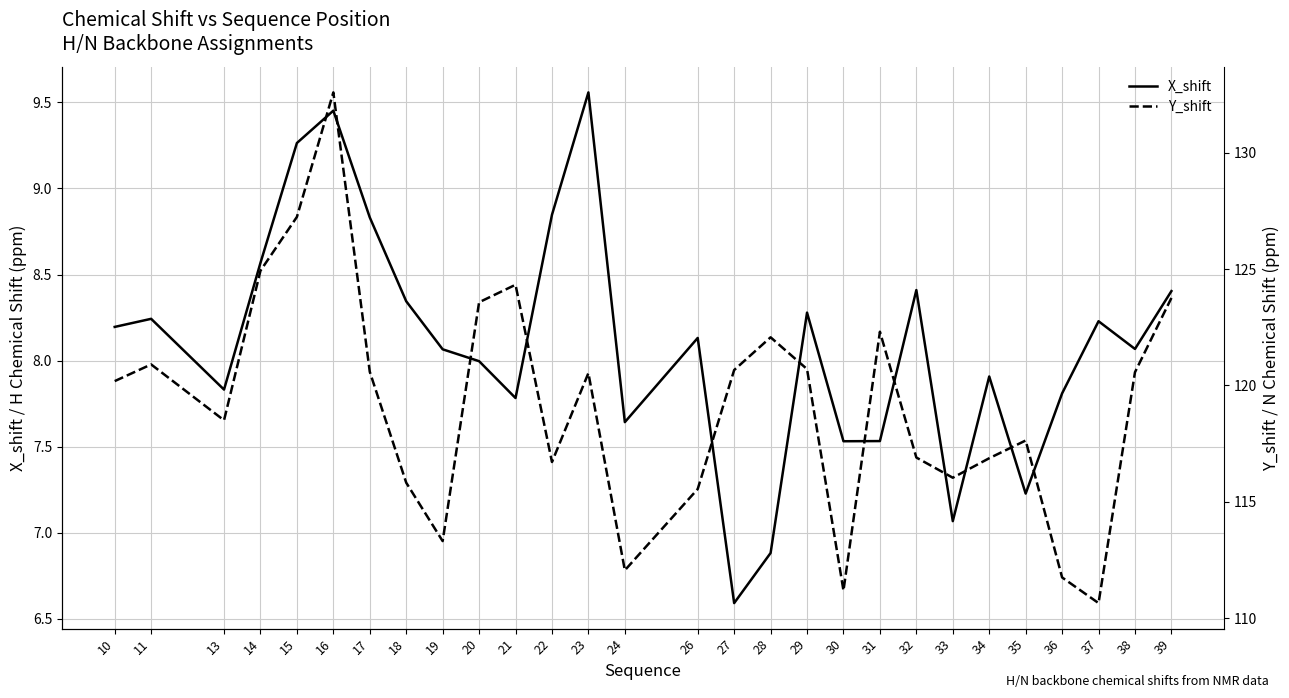

Reading left to right, what are all the values shown in this chart?

X_shift: 8.2	8.2	7.8	8.6	9.3	9.5	8.8	8.3	8.1	8.0	7.8	8.8	9.6	7.6	8.1	6.6	6.9	8.3	7.5	7.5	8.4	7.1	7.9	7.2	7.8	8.2	8.1	8.4
Y_shift: 120.2	120.9	118.5	124.9	127.2	132.6	120.6	115.8	113.3	123.6	124.3	116.7	120.5	112.1	115.6	120.7	122.1	120.7	111.2	122.3	116.9	116.0	116.9	117.6	111.8	110.6	120.6	123.8